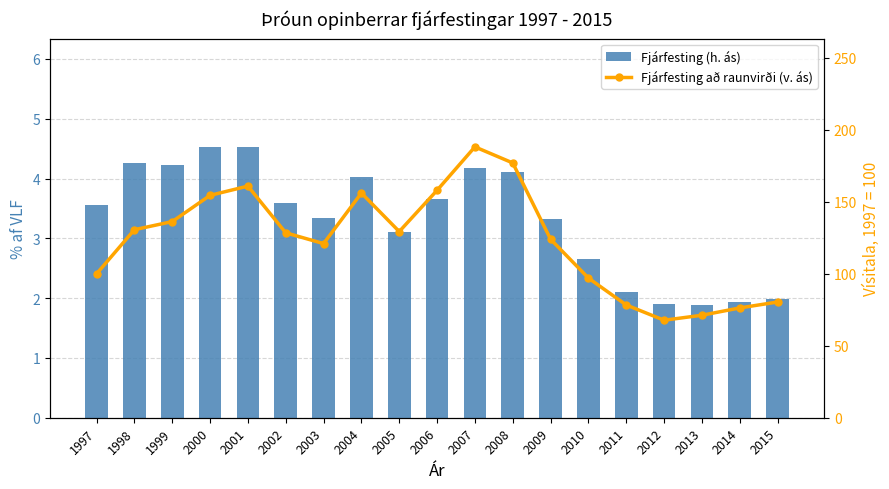

Where does the Fjárfesting (h. ás) series first go above 3?

1997